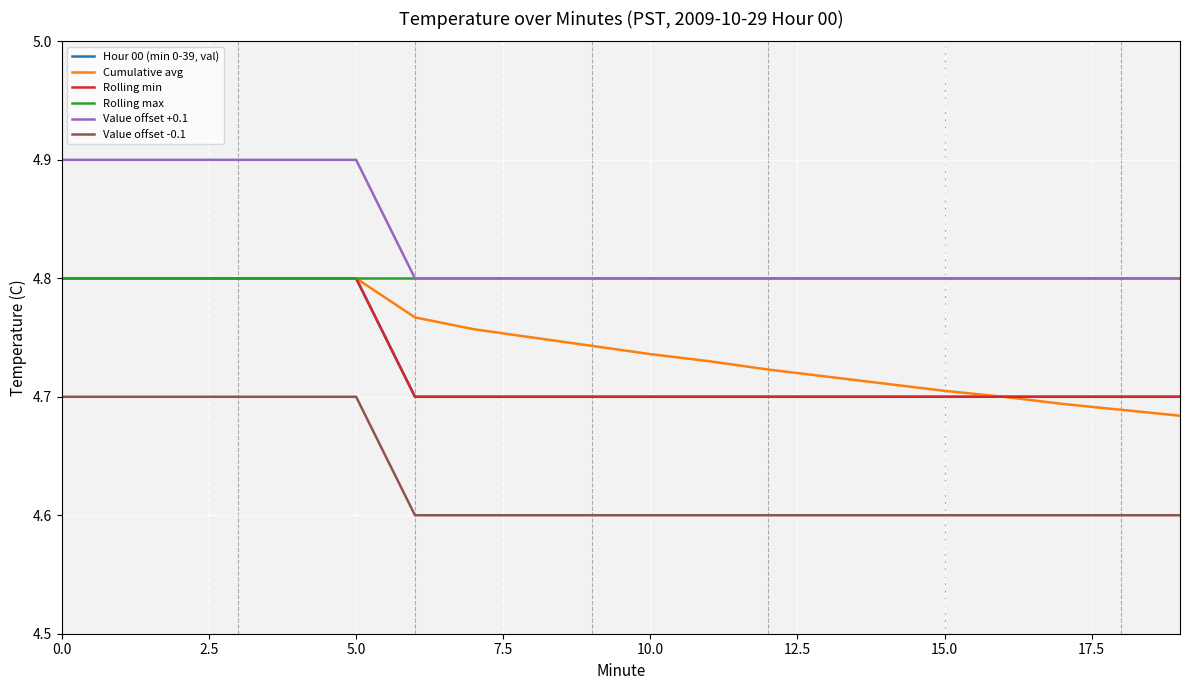

Which series has the widest spread of values?

Cumulative avg